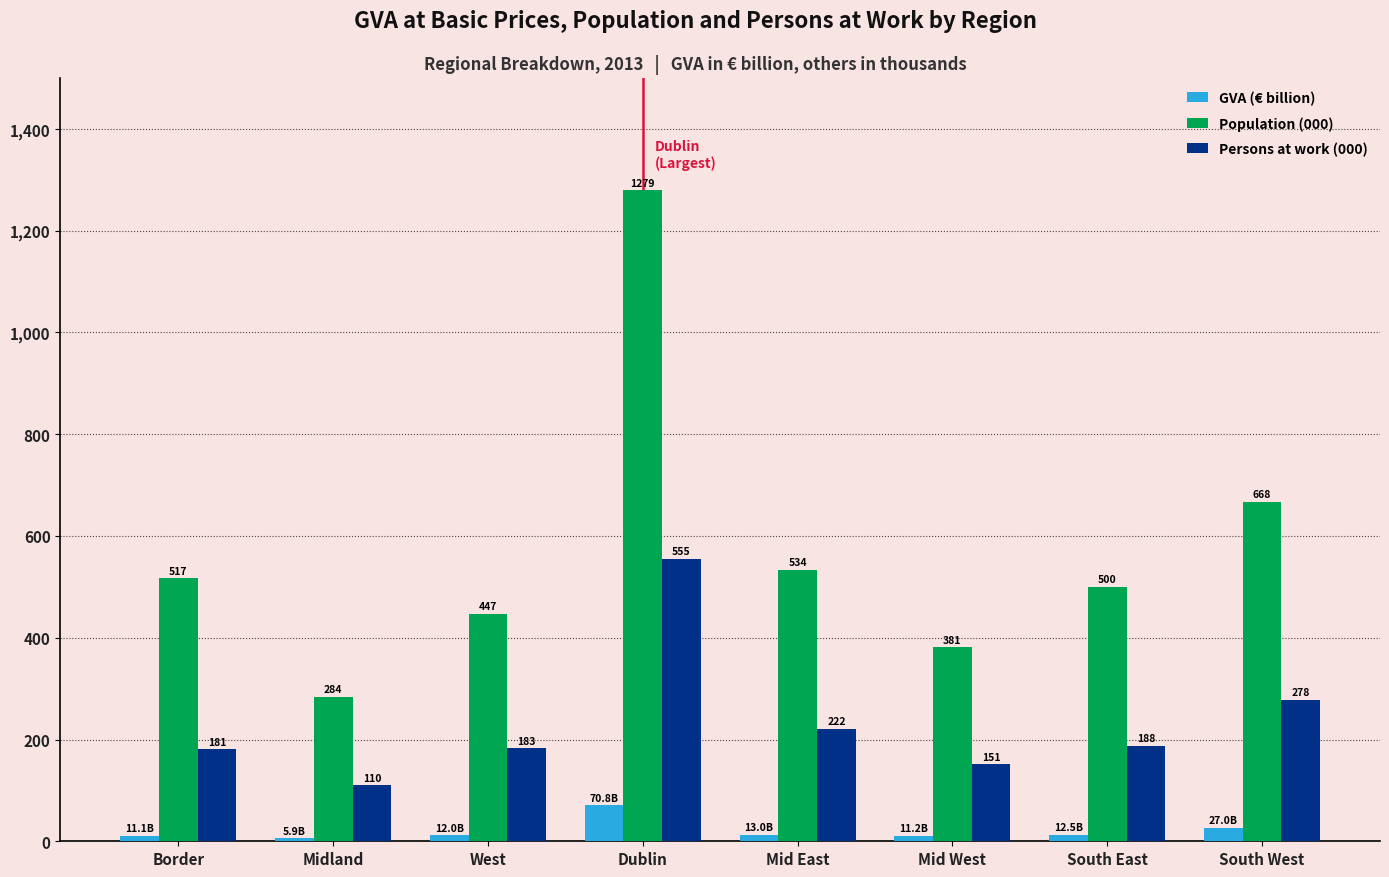

The value of Persons at work (000) at Dublin is 555.3. True or false?

True